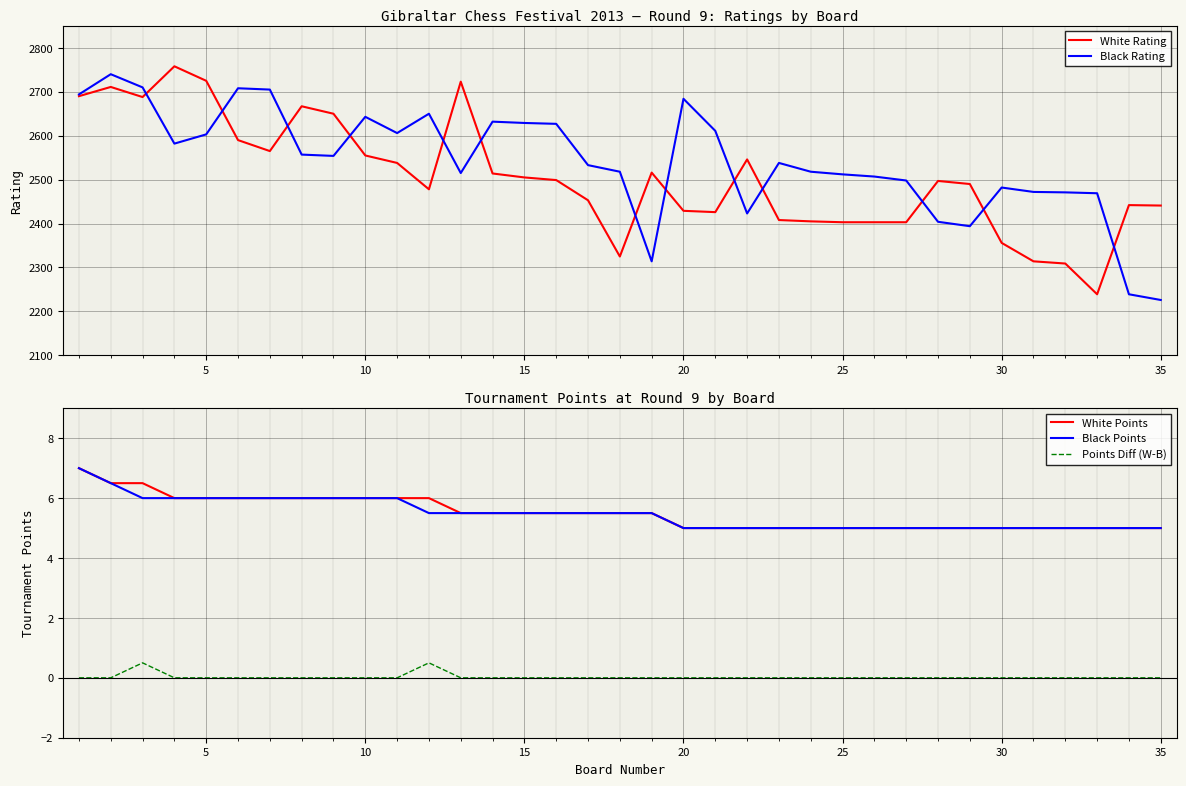

The value of Black Rating at 15 is 4203. True or false?

False